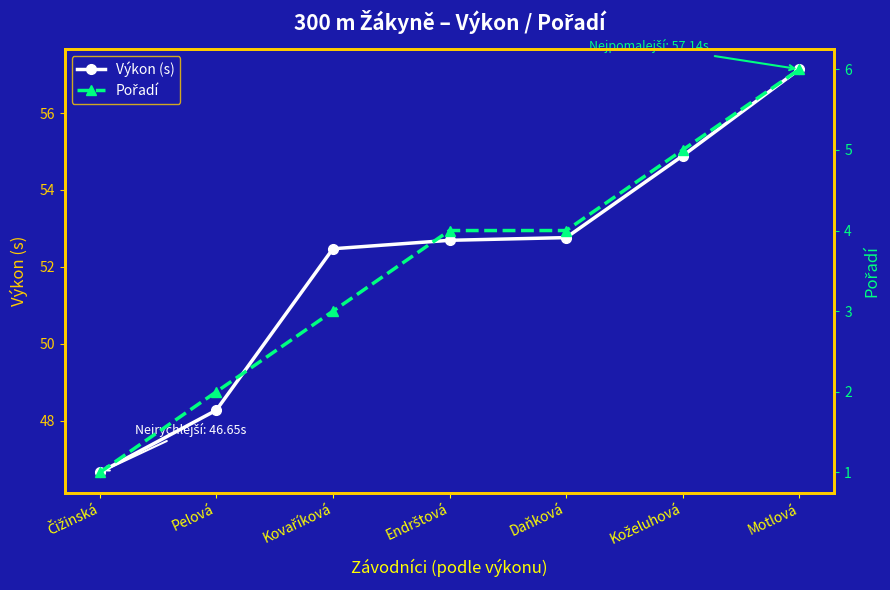

At how many categories does at least one series exceed 27?

7